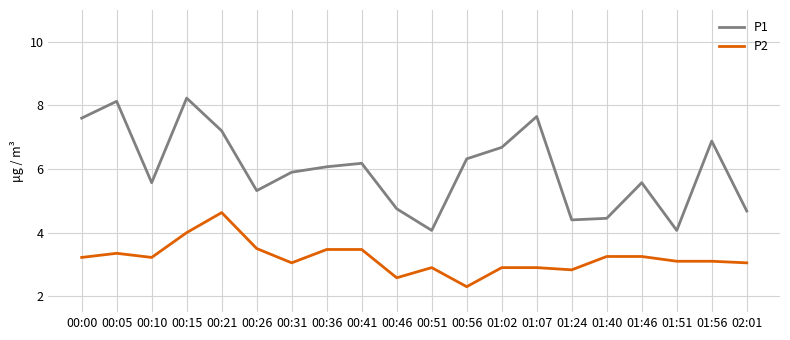

Rank the series by their maximum value, from highest to lowest.

P1, P2